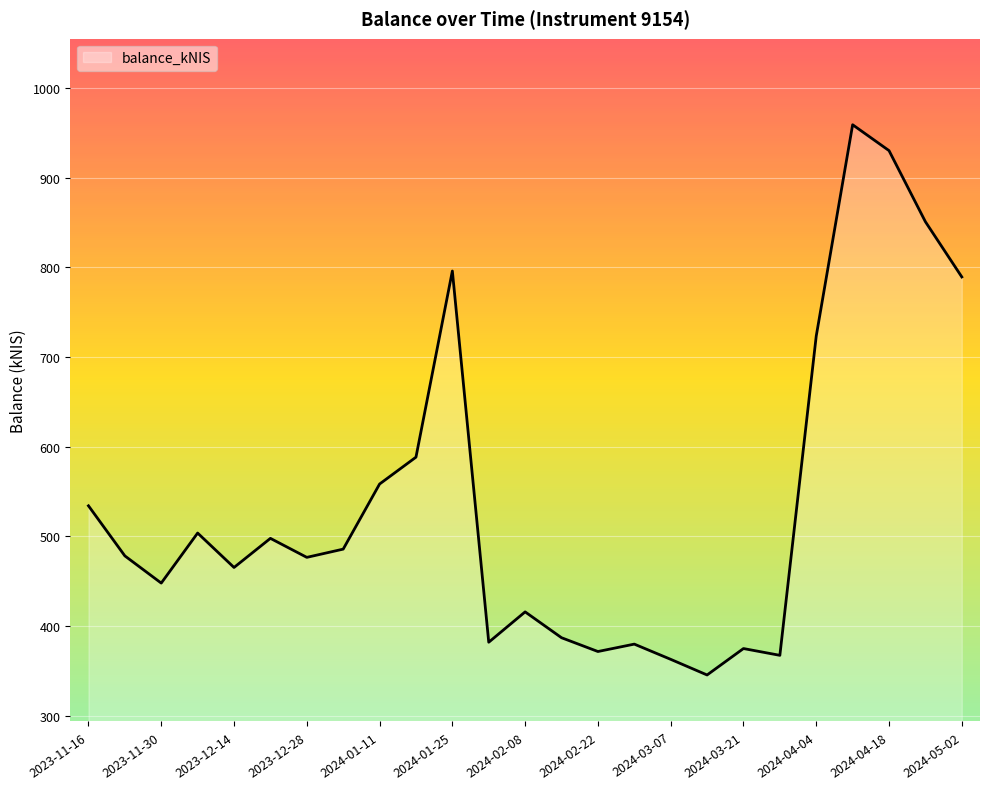

Does the chart have visible grid lines?

Yes